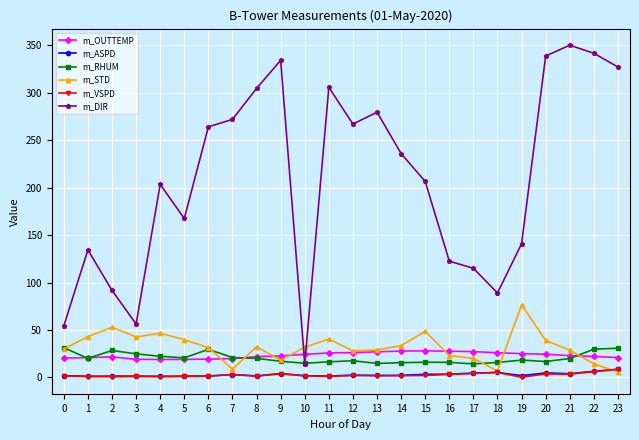

The m_VSPD series shows 0.8 at 2. True or false?

True